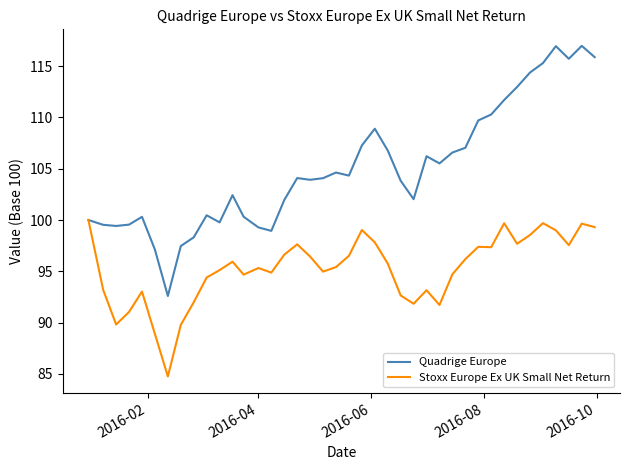

Rank the series by their average value, from lowest to highest.

Stoxx Europe Ex UK Small Net Return, Quadrige Europe